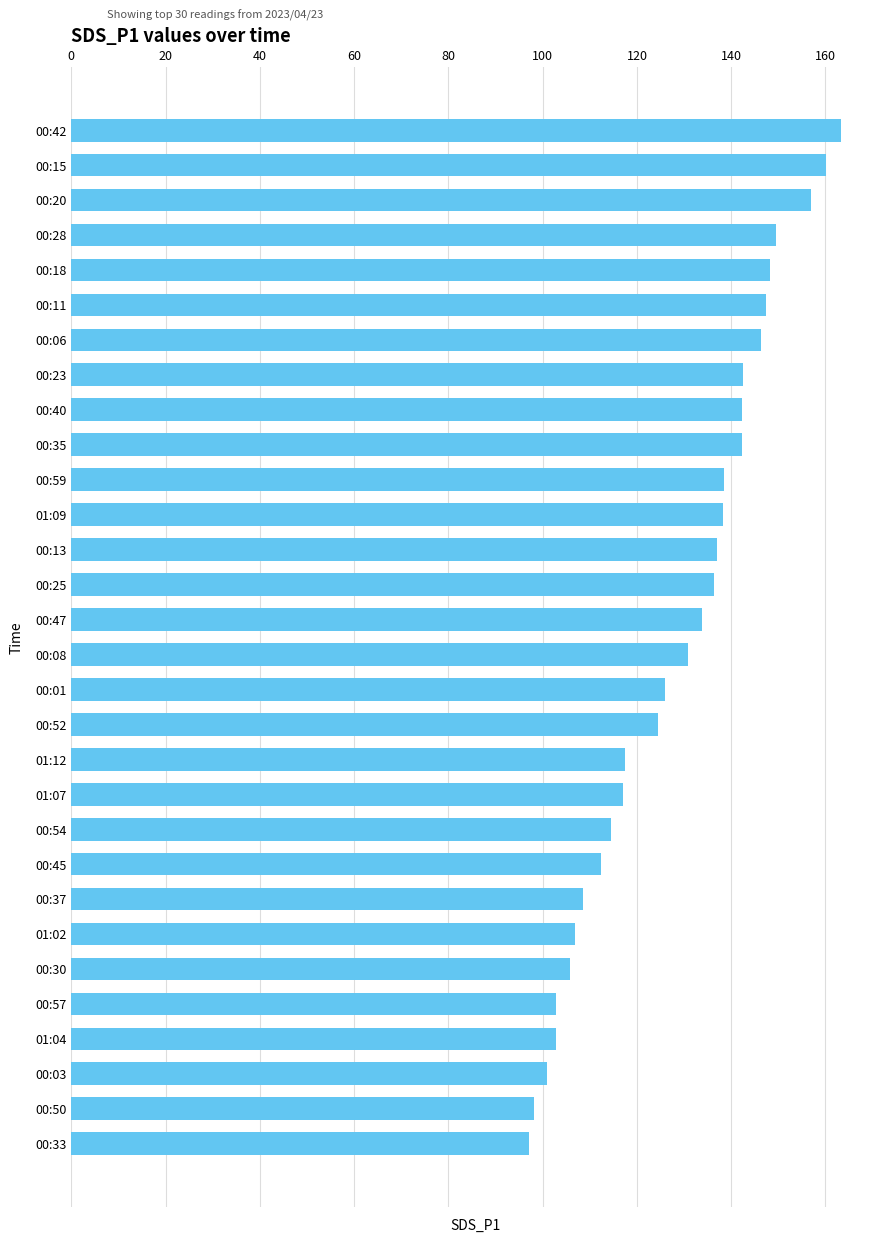

What is the maximum value shown in the chart?

163.4